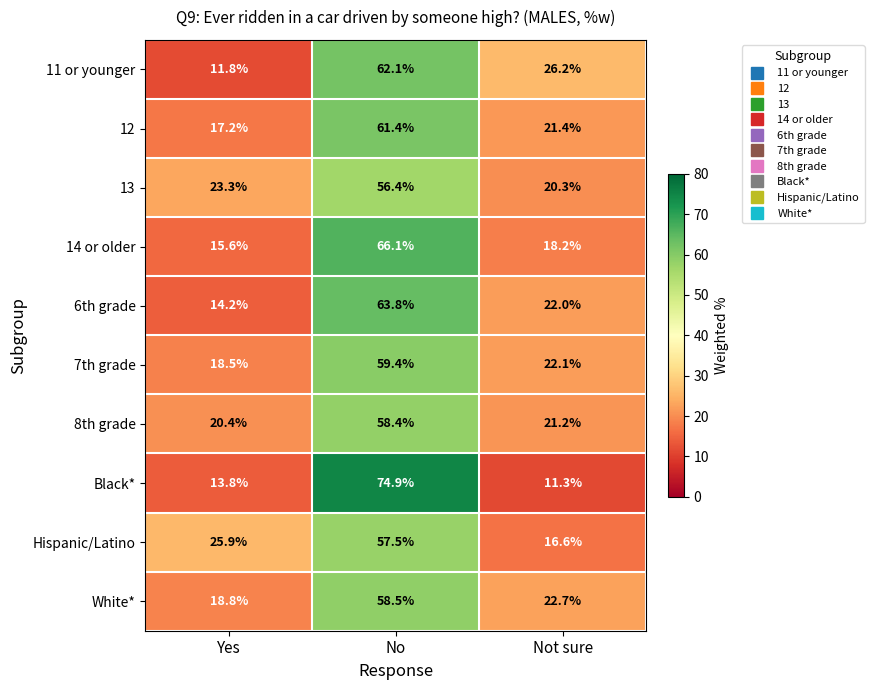

Reading left to right, list all the values displayed in this chart.

11 or younger: Yes=11.8	No=62.1	Not sure=26.2
12: Yes=17.2	No=61.4	Not sure=21.4
13: Yes=23.3	No=56.4	Not sure=20.3
14 or older: Yes=15.6	No=66.1	Not sure=18.2
6th grade: Yes=14.2	No=63.8	Not sure=22.0
7th grade: Yes=18.5	No=59.4	Not sure=22.1
8th grade: Yes=20.4	No=58.4	Not sure=21.2
Black*: Yes=13.8	No=74.9	Not sure=11.3
Hispanic/Latino: Yes=25.9	No=57.5	Not sure=16.6
White*: Yes=18.8	No=58.5	Not sure=22.7